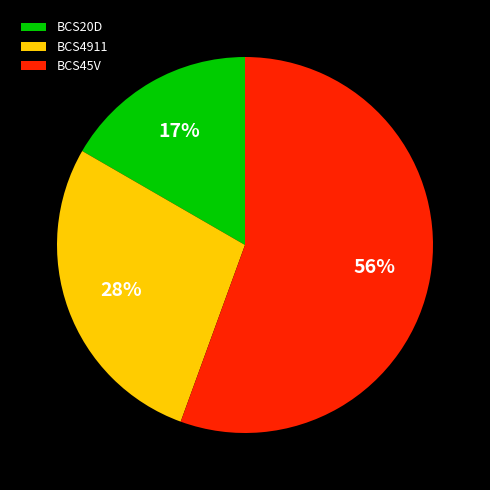

Is the sum of BCS20D and BCS4911 greater than half?

No